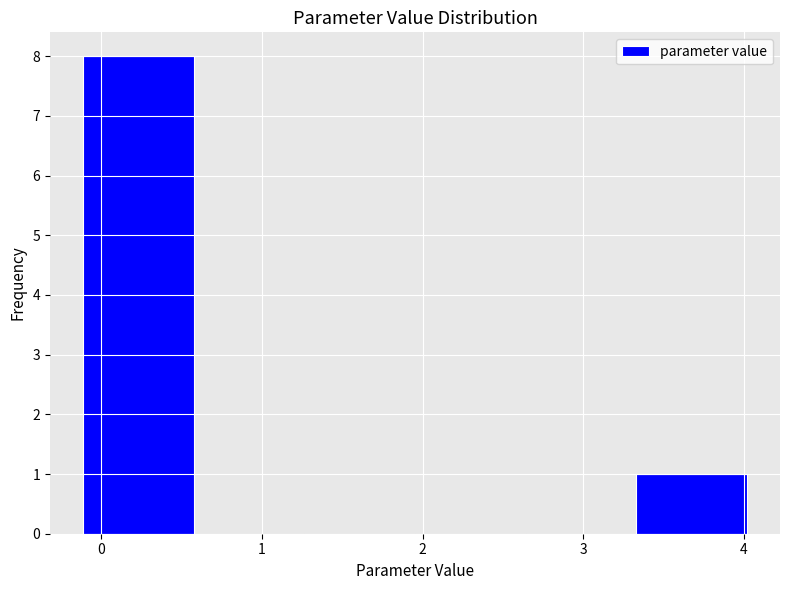

What is the height of the bar covering 3.3 to 4.0 on the x-axis? Neither the bar edges nor the heights are printed on the chart, so give them approximately, as read against the axes.

1